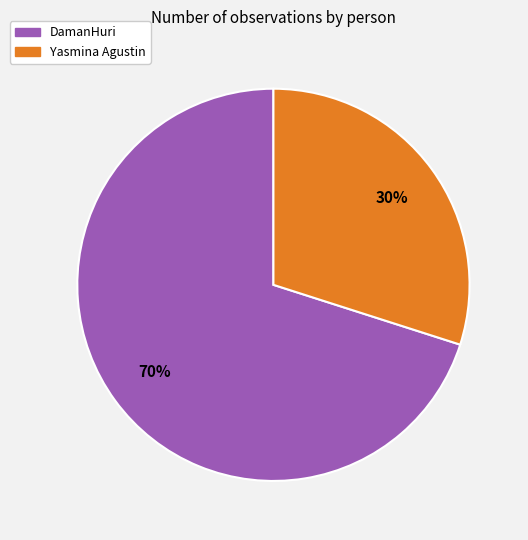

Which slice is the largest?

DamanHuri